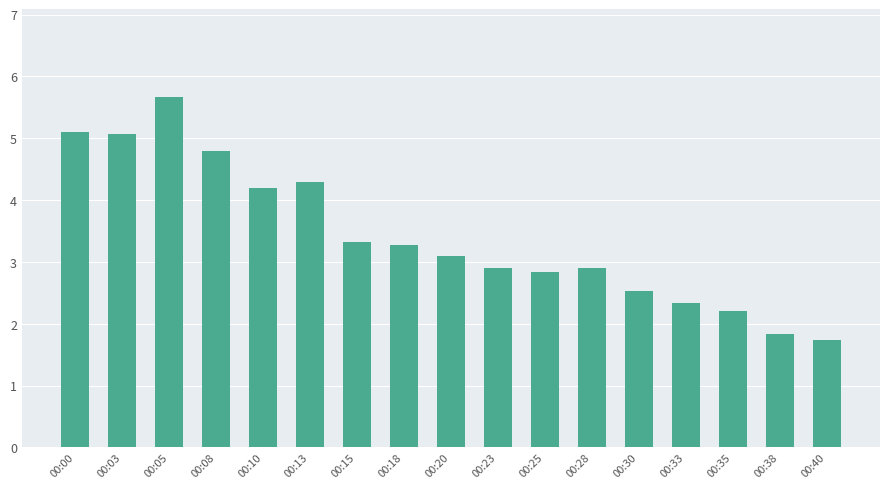

What is the change in value from 00:25 to 00:30?

-0.3